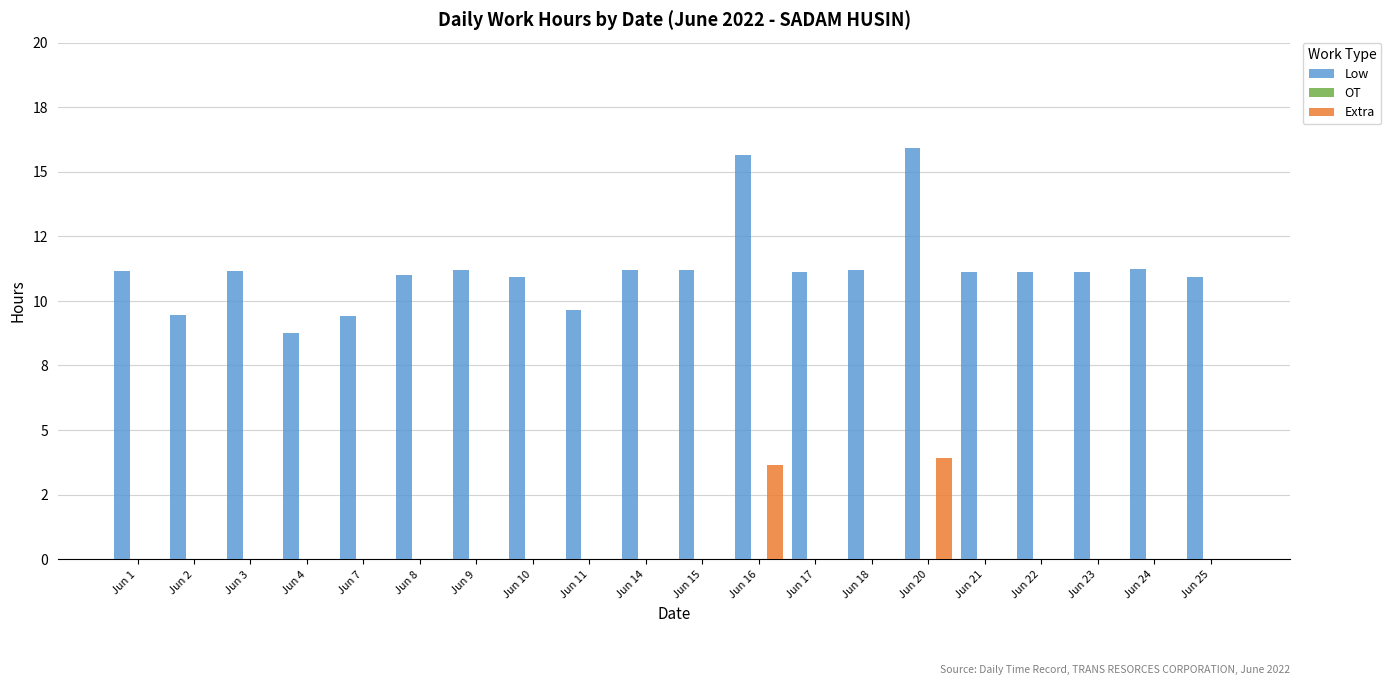

Which series has the widest spread of values?

Low